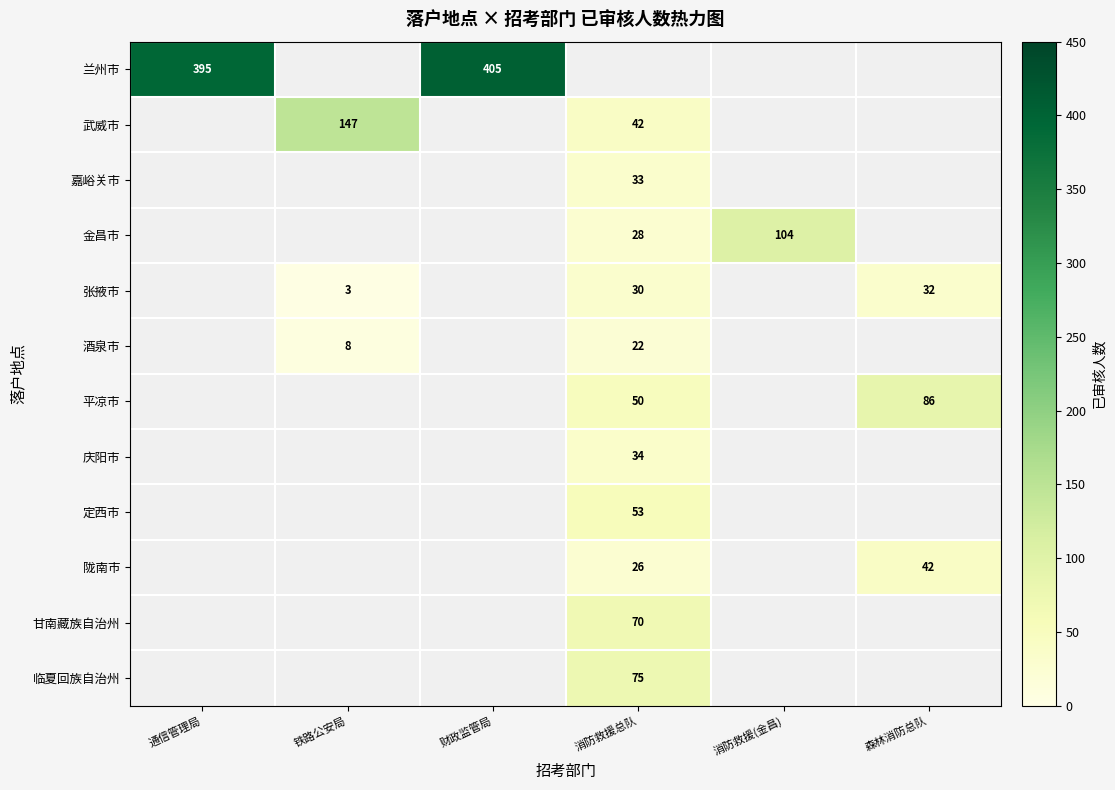

What is the minimum value shown in the chart?

3.0